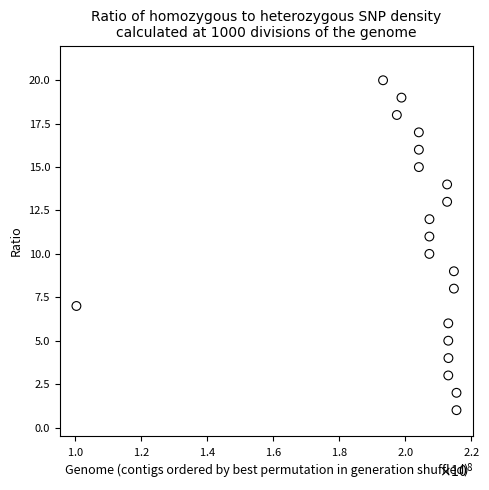

What is the range of Y values (max minus min)?

19